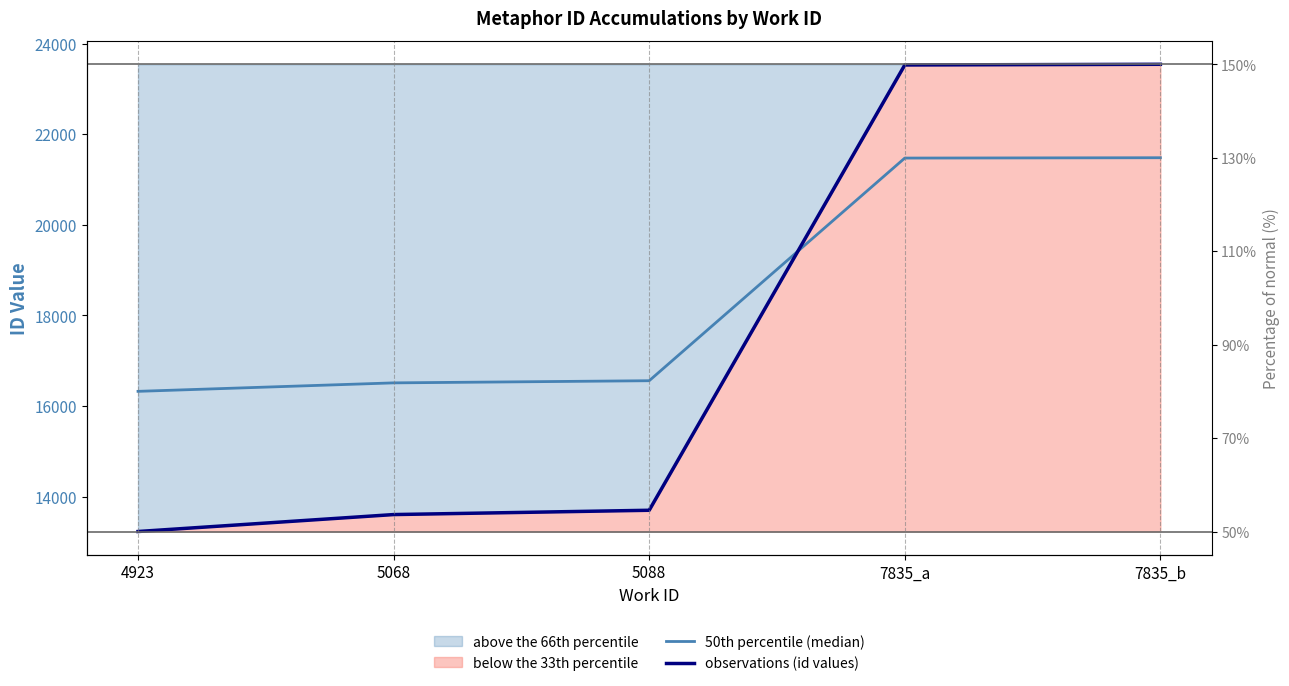

Is the value of 50th percentile (median) at 7835_b greater than the value of observations (id values) at 7835_b?

No